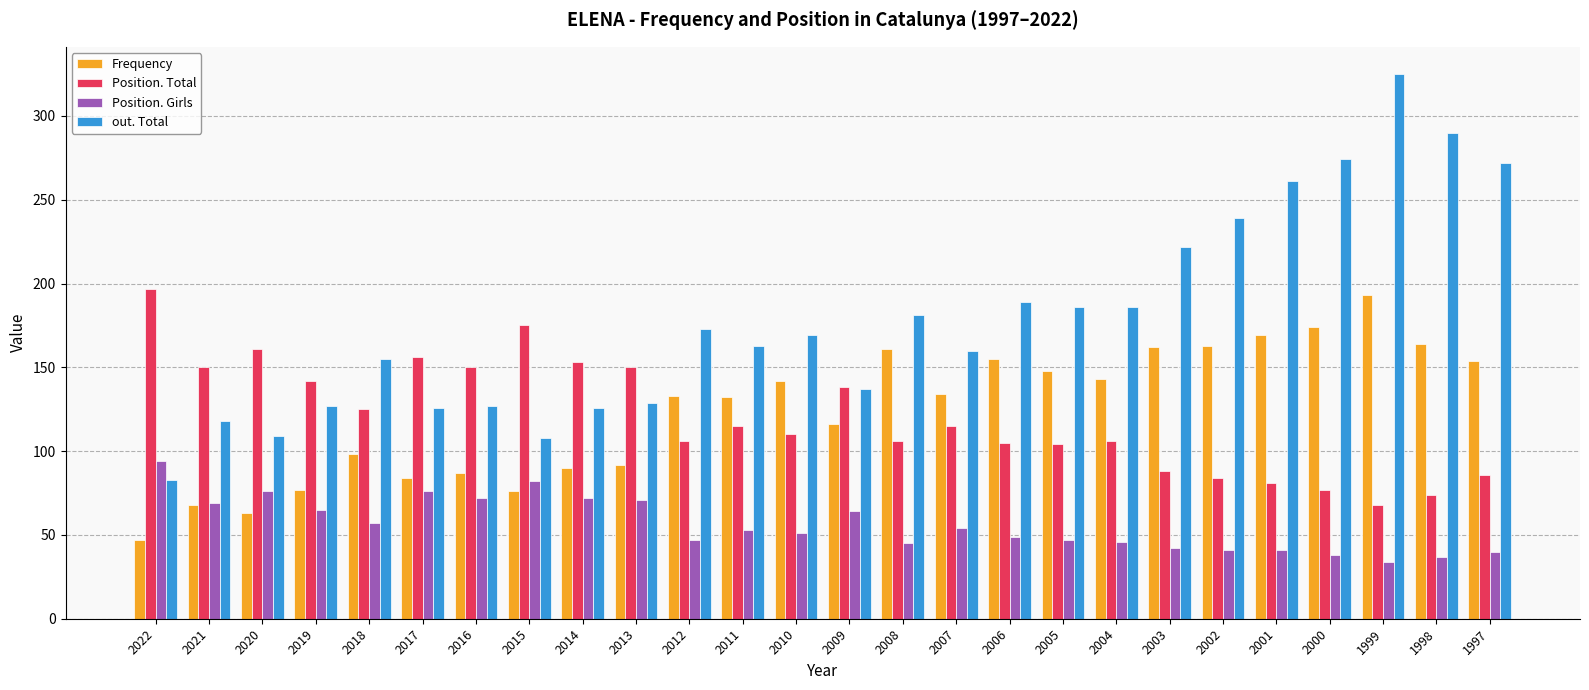

Which series has the largest total across all categories?

out. Total